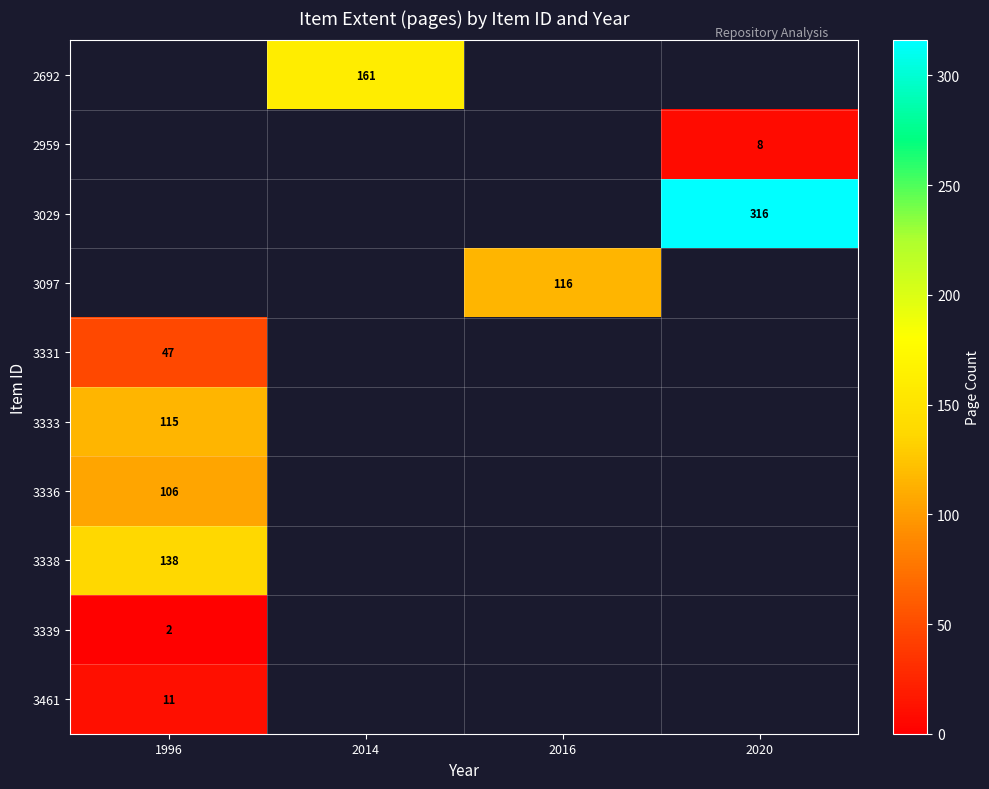

The value of 2959 at 2020 is 11. True or false?

False